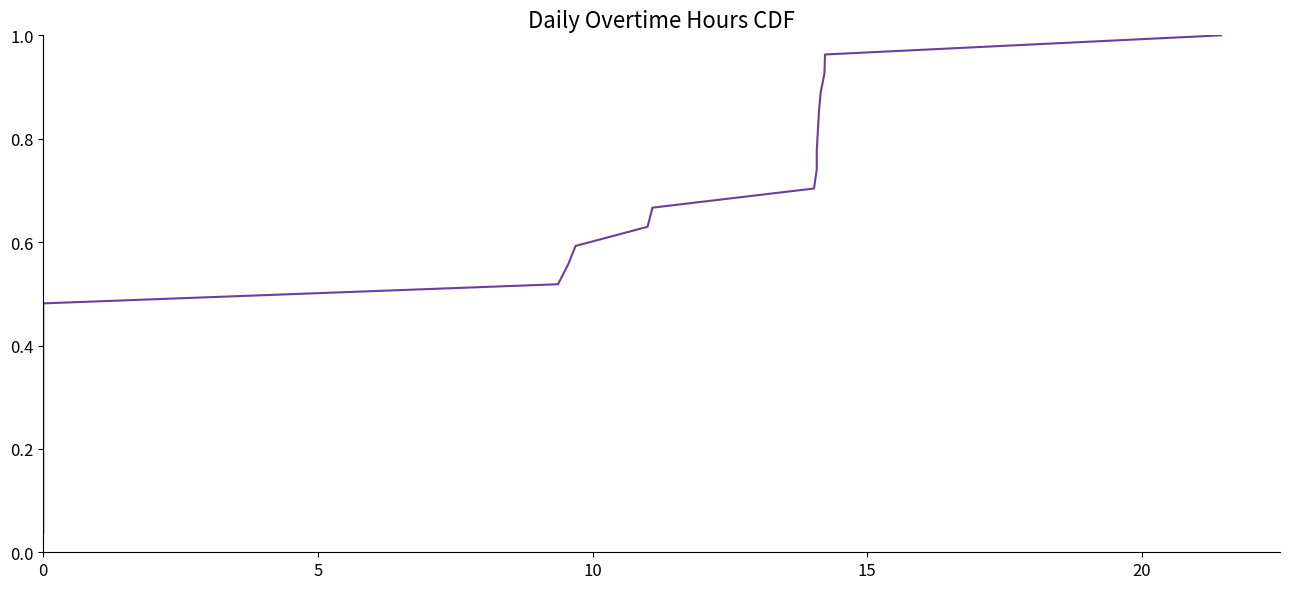

Does the chart have visible grid lines?

No